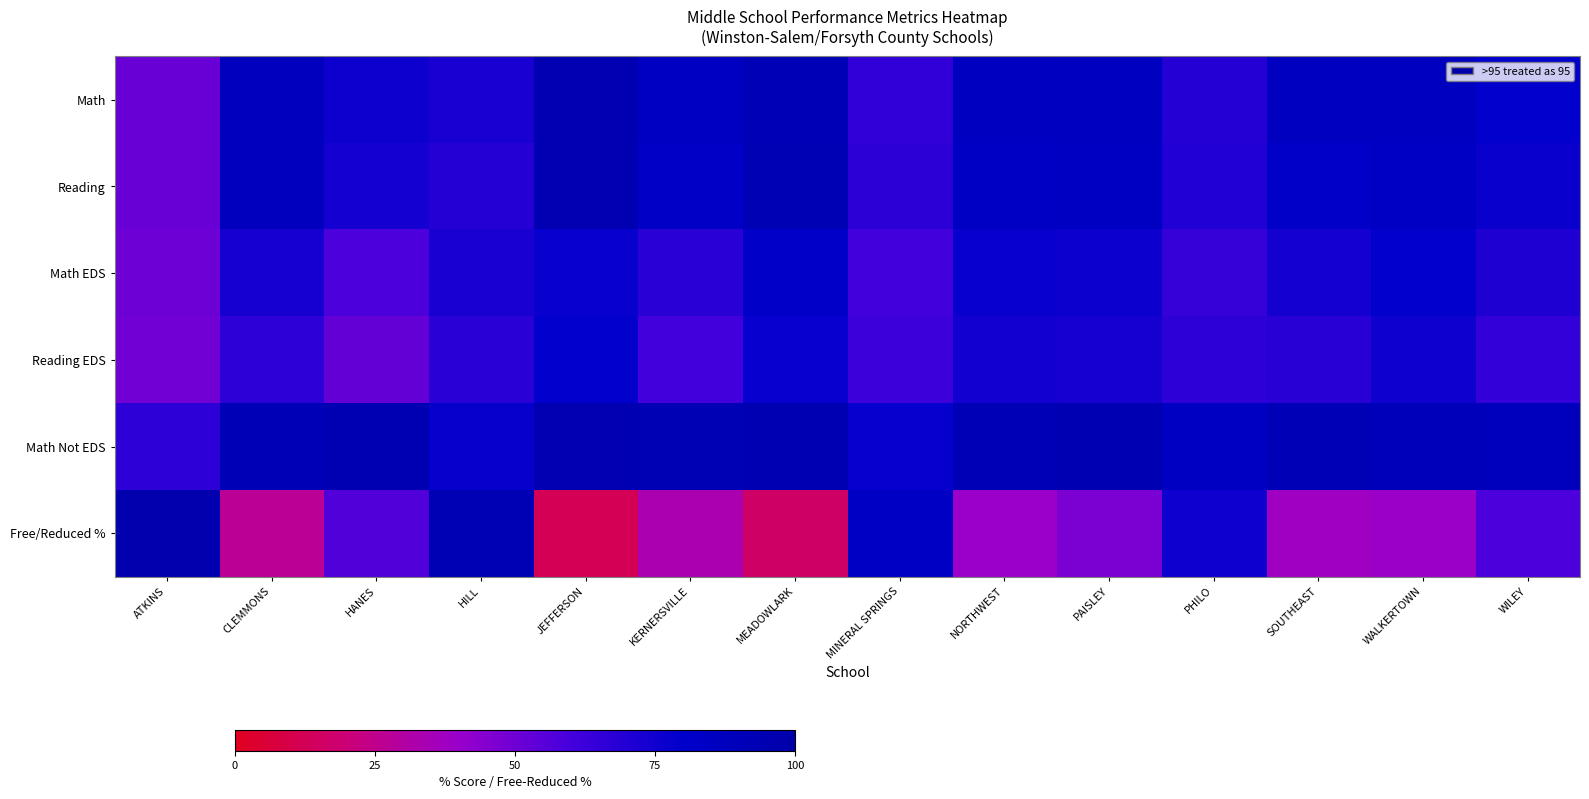

Rank the series by their maximum value, from lowest to highest.

Reading EDS, Math EDS, Math, Reading, Math Not EDS, Free/Reduced %